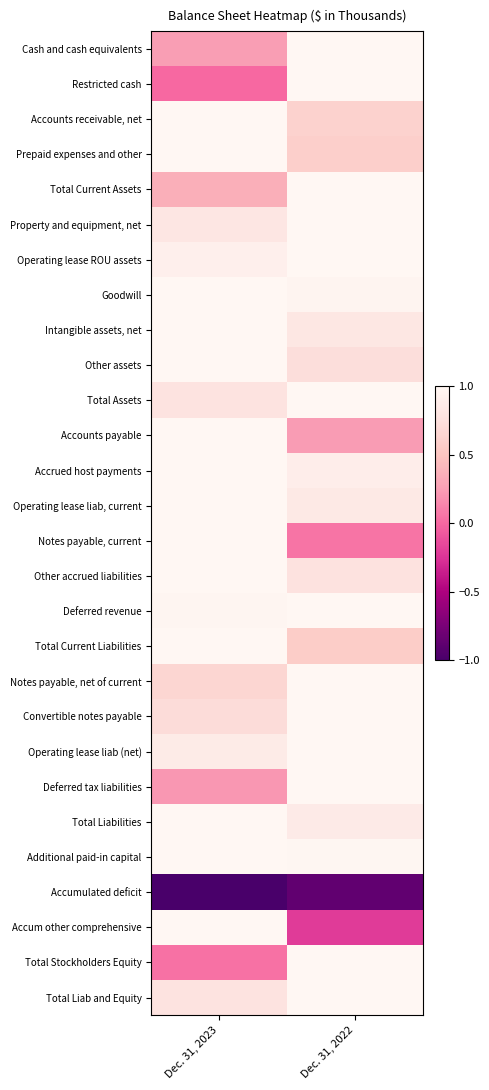

Which series has the largest total across all categories?

Additional paid-in capital